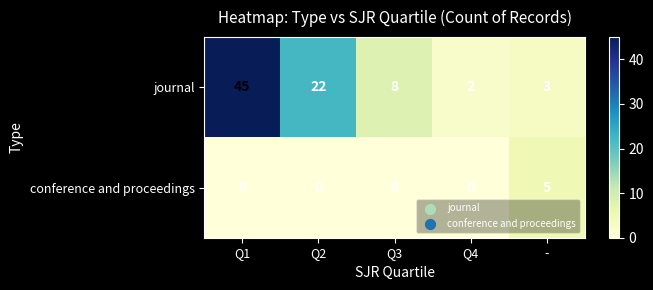

What is the difference between the journal values at Q2 and Q3?

14